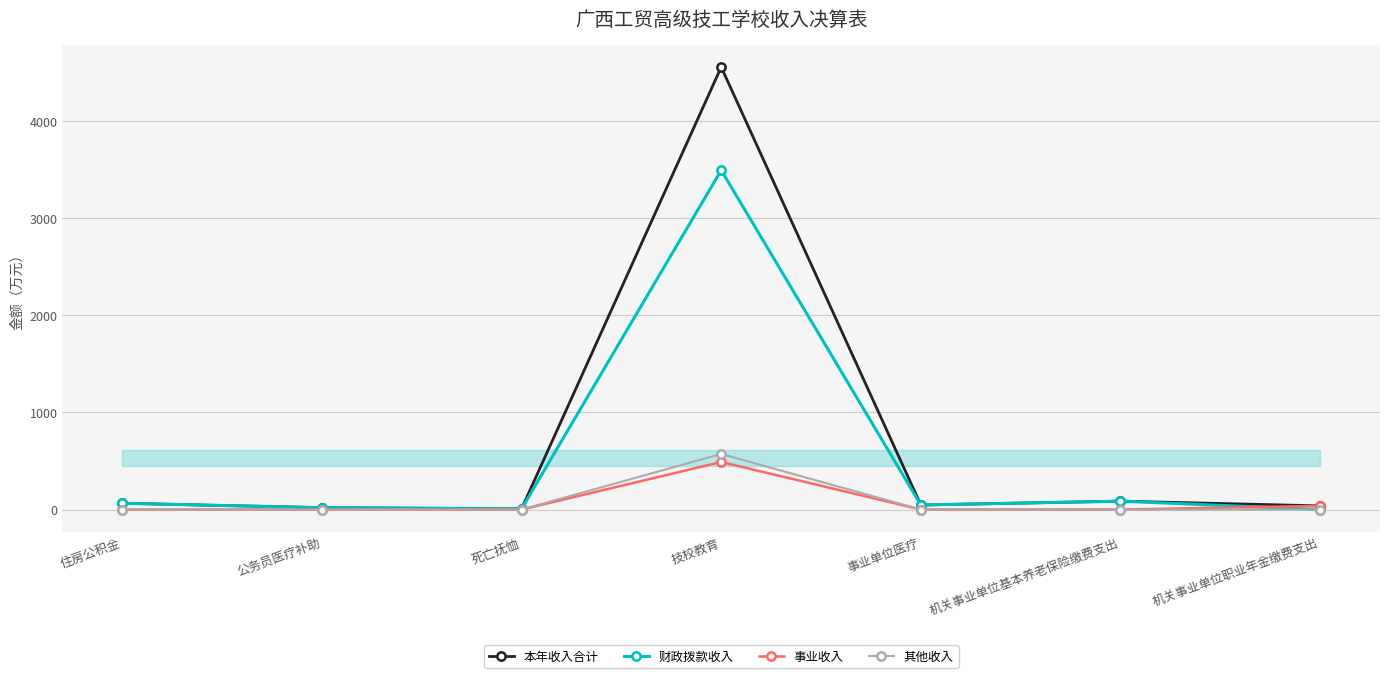

Which series has the largest range (max minus min)?

本年收入合计